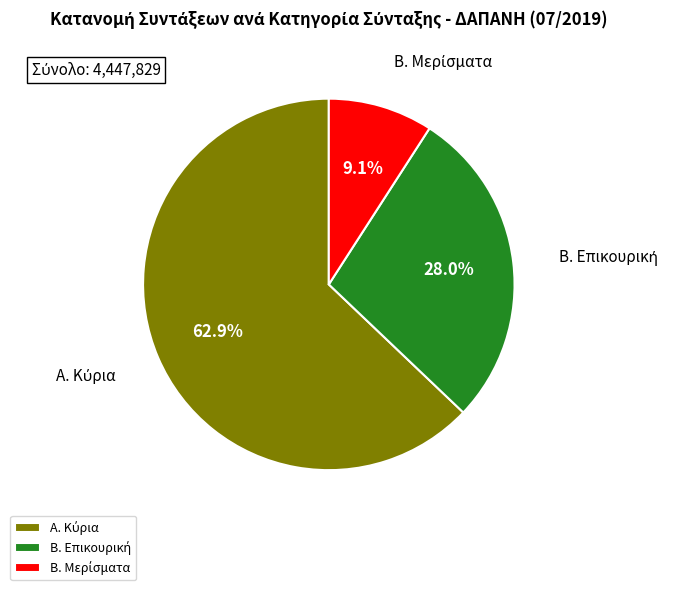

Is there a majority slice in this chart?

Yes